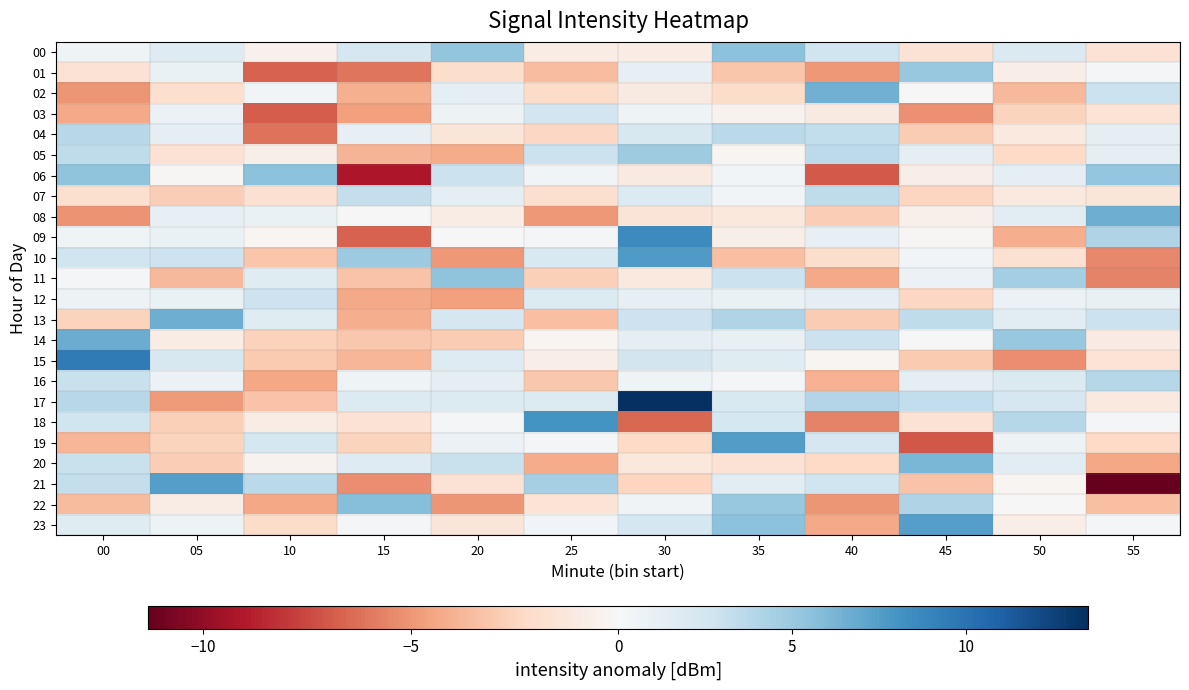

At which category does the chart reach its minimum across all series?

55